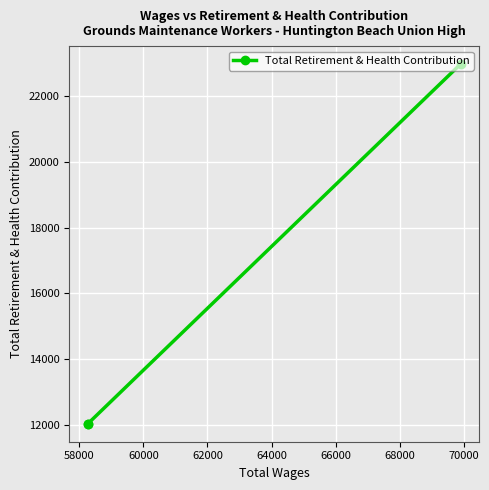

What is the value of the 2nd point from the left?

12052